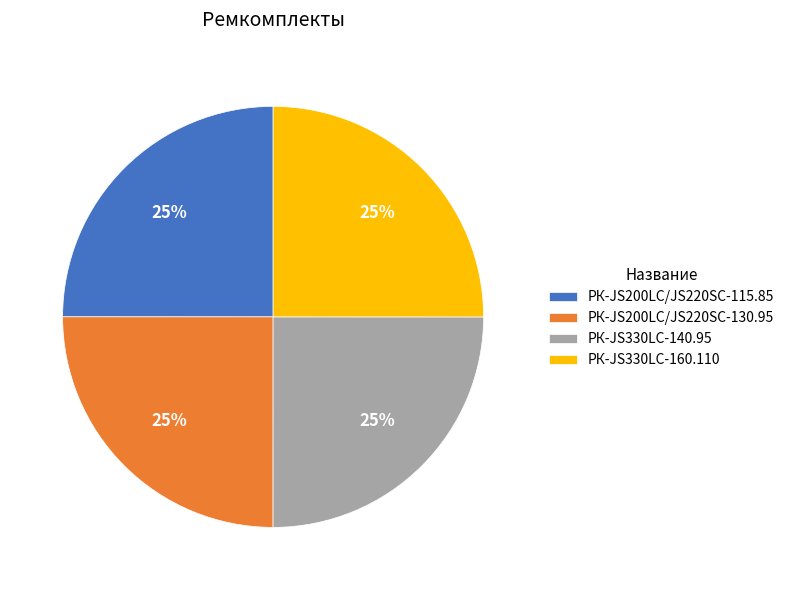

Approximately how many times larger is the value at РК-JS200LC/JS220SC-130.95 compared to РК-JS330LC-160.110?

1.0